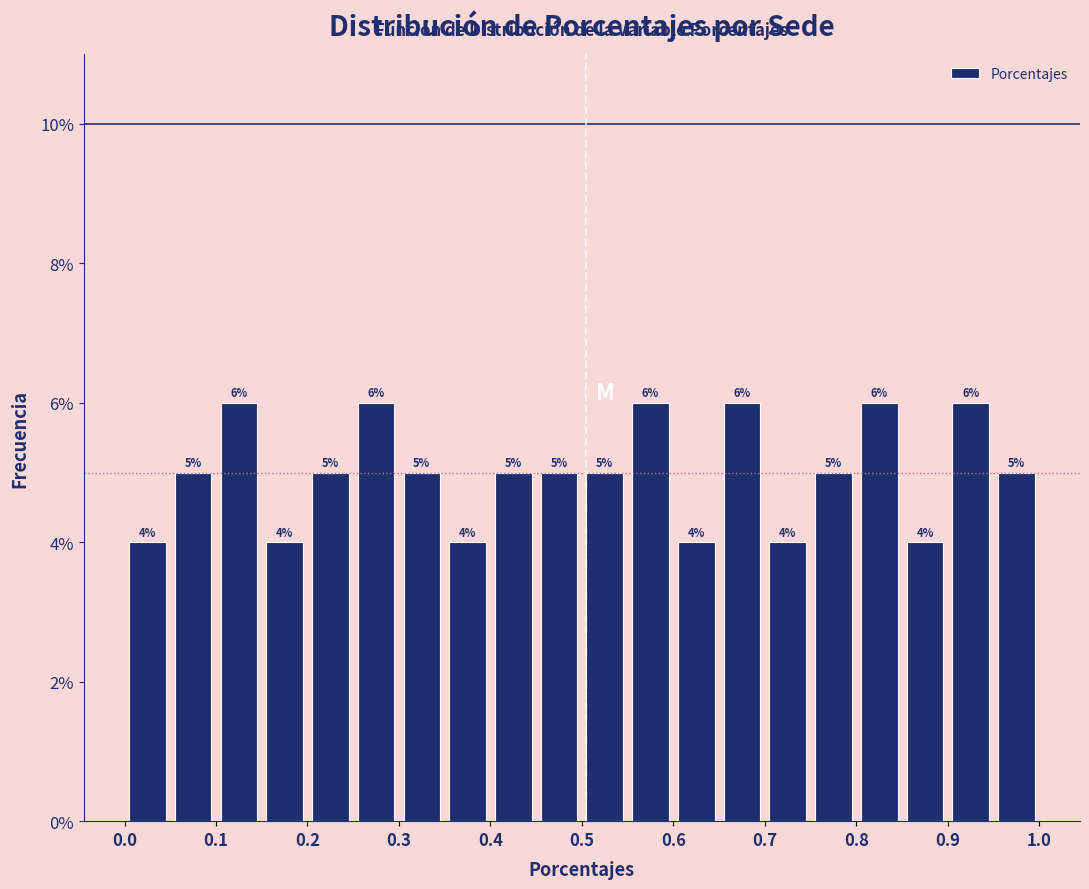

Reading left to right, transcribe this chart: for each bar, give the range it covers on the x-axis and its height.

0.00 to 0.05: 4
0.05 to 0.10: 5
0.10 to 0.15: 6
0.15 to 0.20: 4
0.20 to 0.25: 5
0.25 to 0.30: 6
0.30 to 0.35: 5
0.35 to 0.40: 4
0.40 to 0.45: 5
0.45 to 0.50: 5
0.50 to 0.55: 5
0.55 to 0.60: 6
0.60 to 0.65: 4
0.65 to 0.70: 6
0.70 to 0.75: 4
0.75 to 0.80: 5
0.80 to 0.85: 6
0.85 to 0.90: 4
0.90 to 0.95: 6
0.95 to 1.00: 5